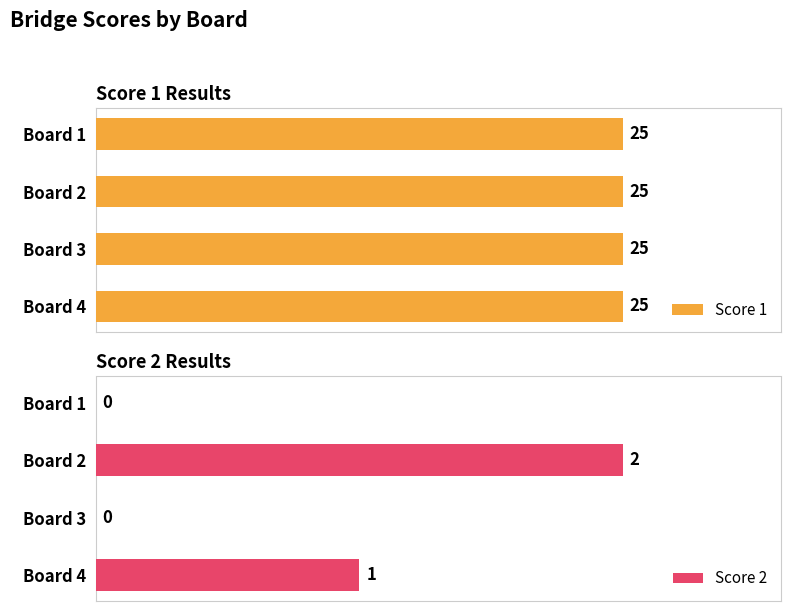

Count the Score 2 values in the range 0 to 2.

4